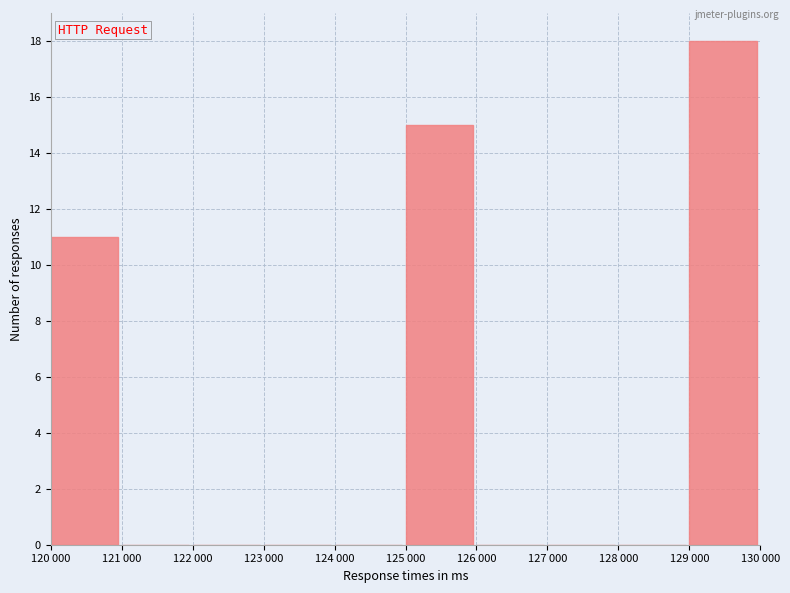

Reading left to right, what are all the values shown in this chart?

120 000=11	121 000=0	122 000=0	123 000=0	124 000=0	125 000=15	126 000=0	127 000=0	128 000=0	129 000=18